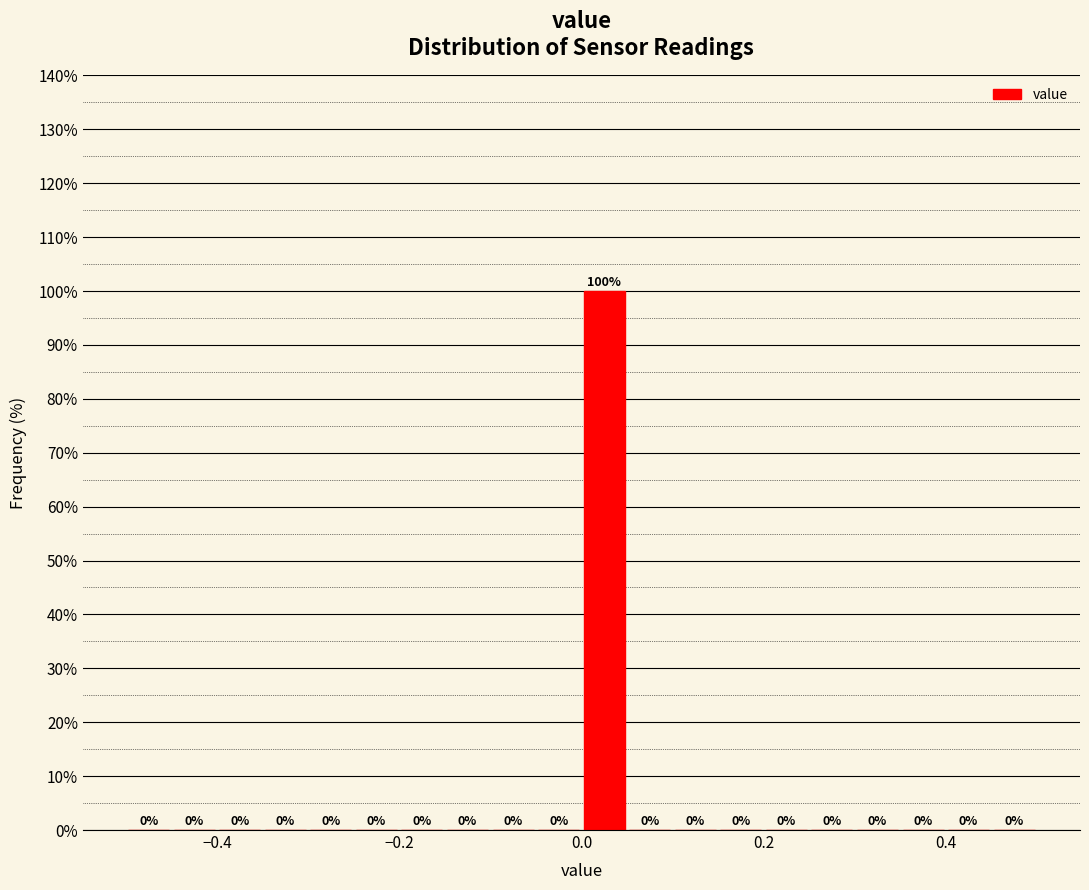

Read against the x-axis, roughly where is the centre of the tallest bar?

0.02